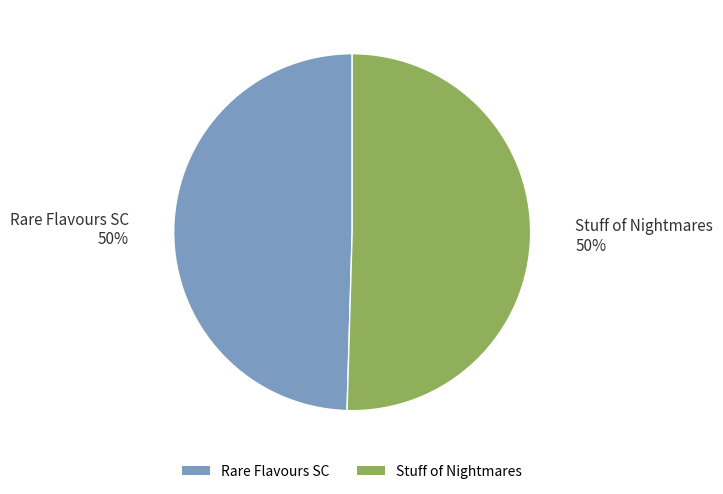

To the nearest percent, what is the combined percentage of Stuff of Nightmares and Rare Flavours SC?

100%